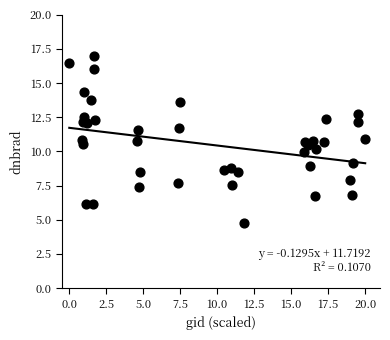

What is the range of Y values (max minus min)?

12.2